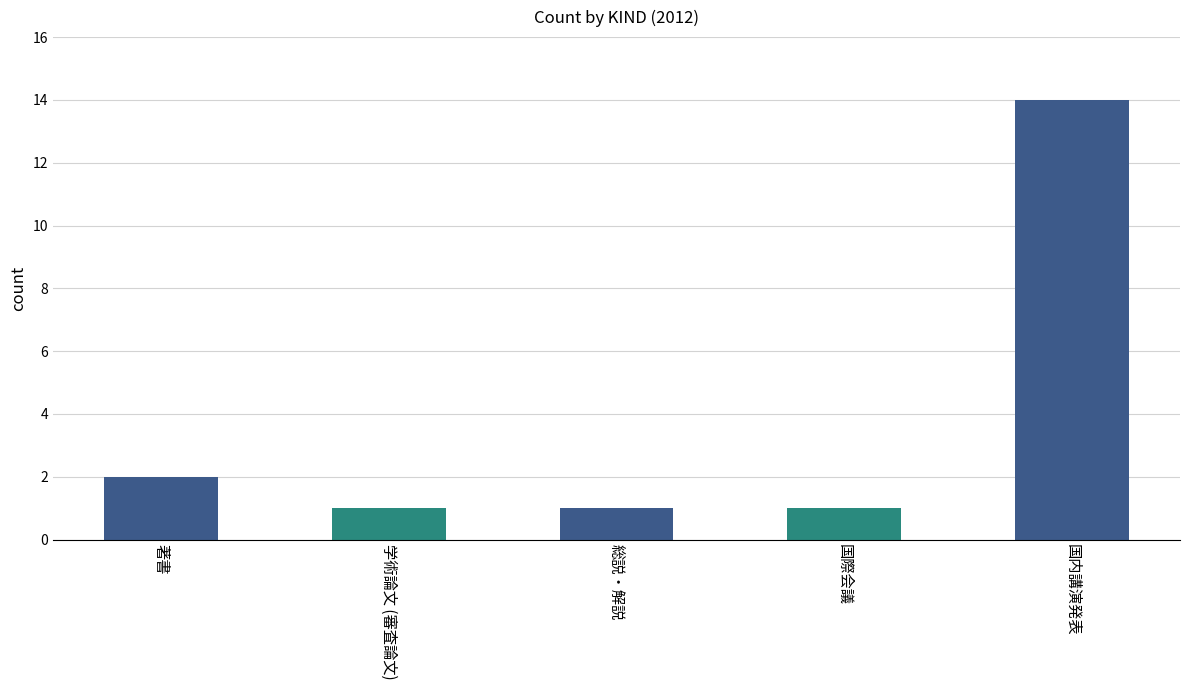

How many data points does each series have?

5